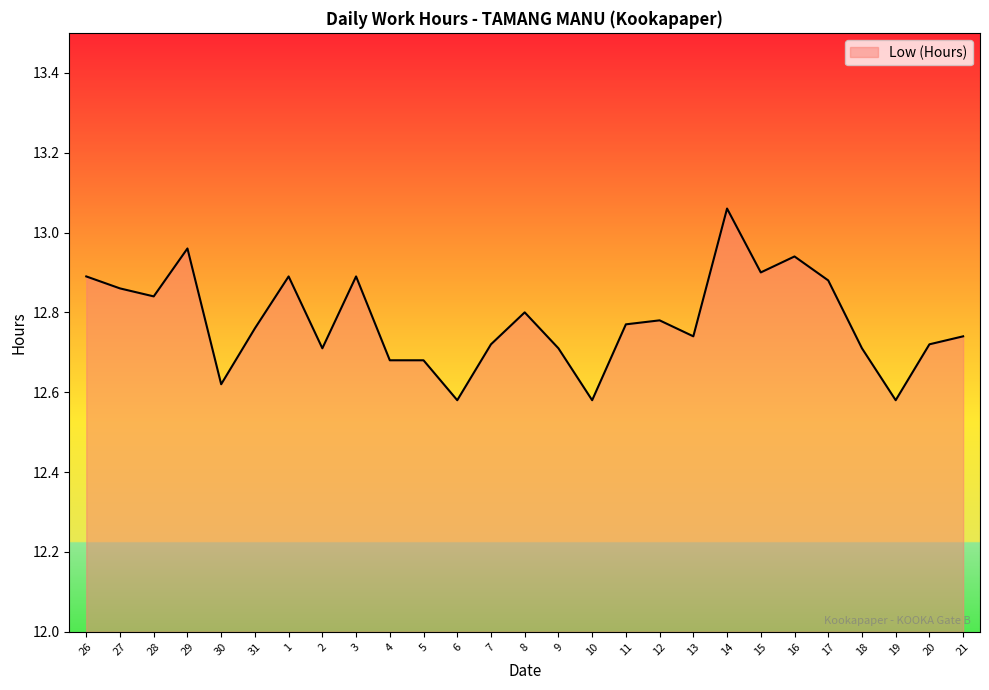

What position from the right is 13?

9